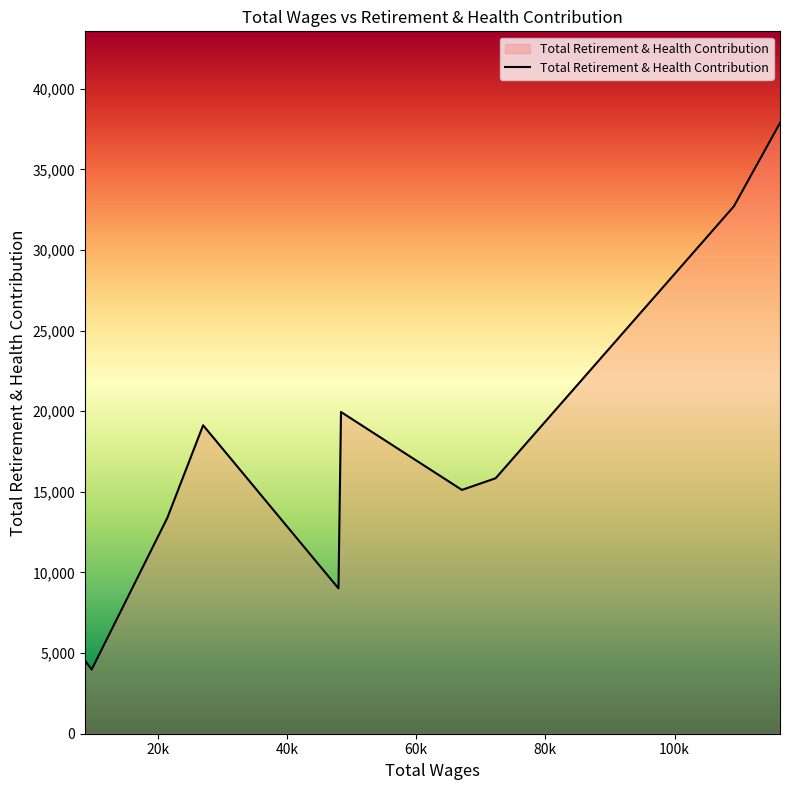

What is the maximum value shown in the chart?

37878